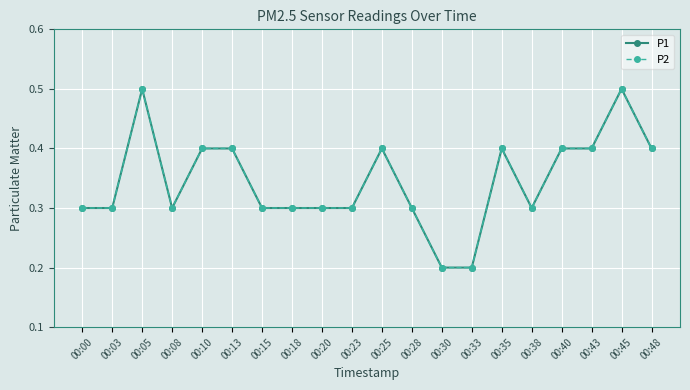

Is this an area chart (filled region under the line)?

No